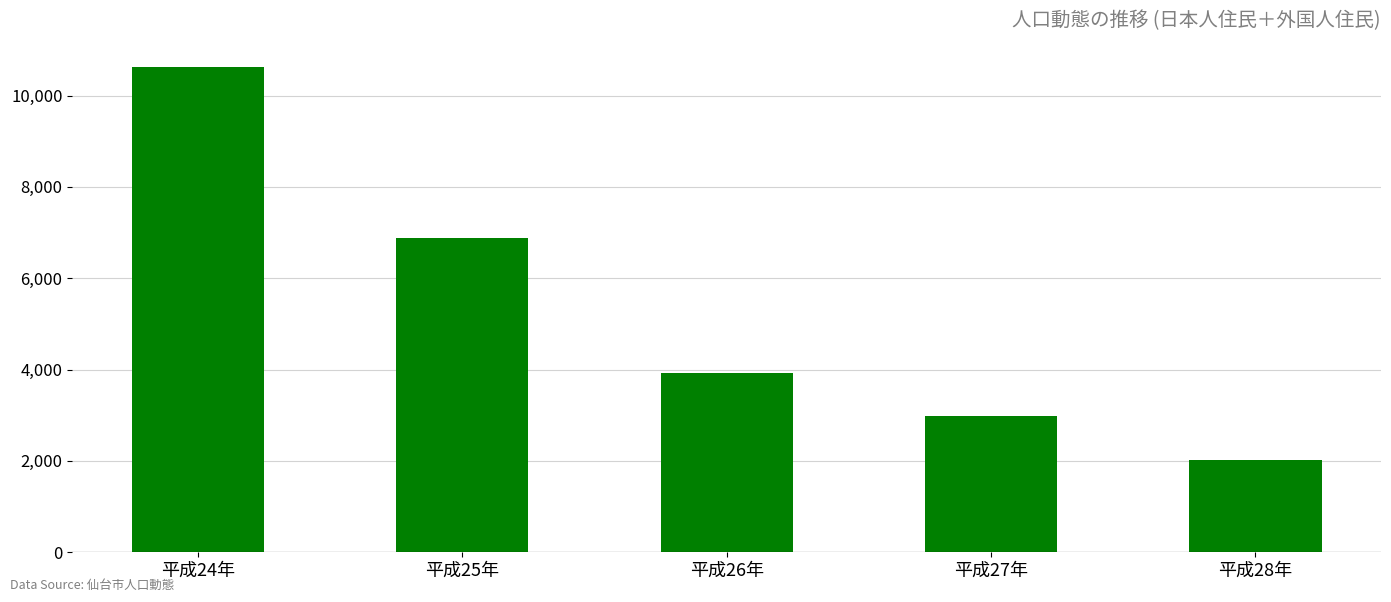

What is the ratio of the value at 平成25年 to the value at 平成26年?

1.8